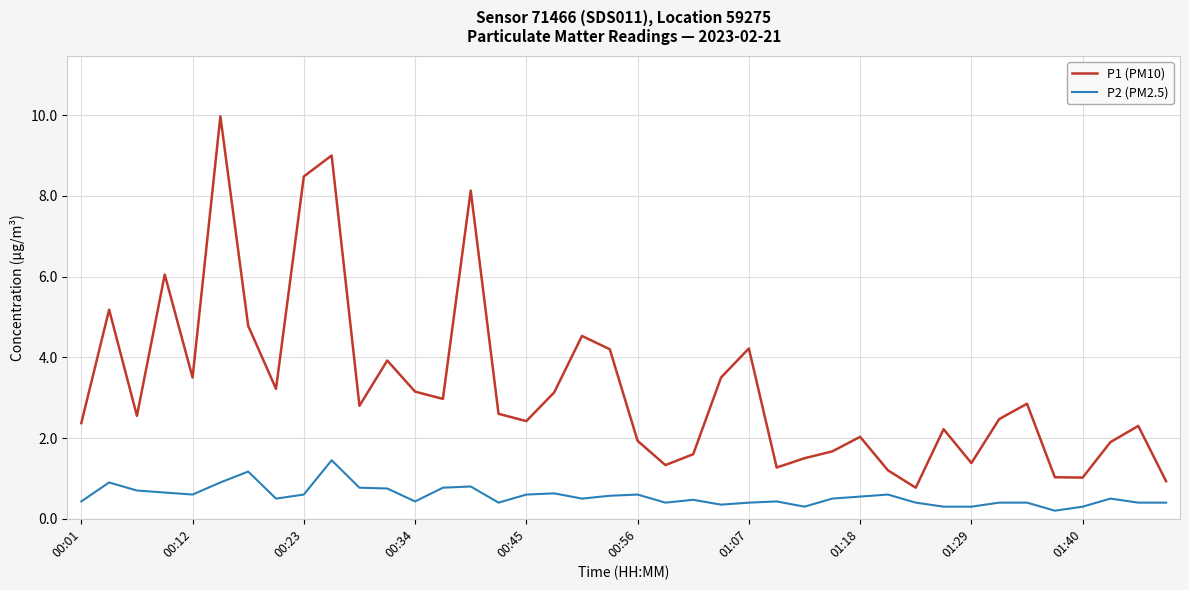

Which series has the largest range (max minus min)?

P1 (PM10)